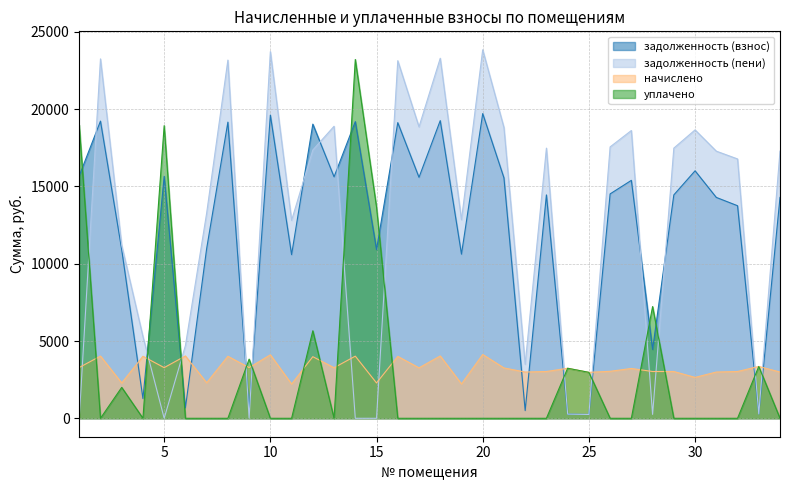

Which has a higher value, 27 or 25?

27